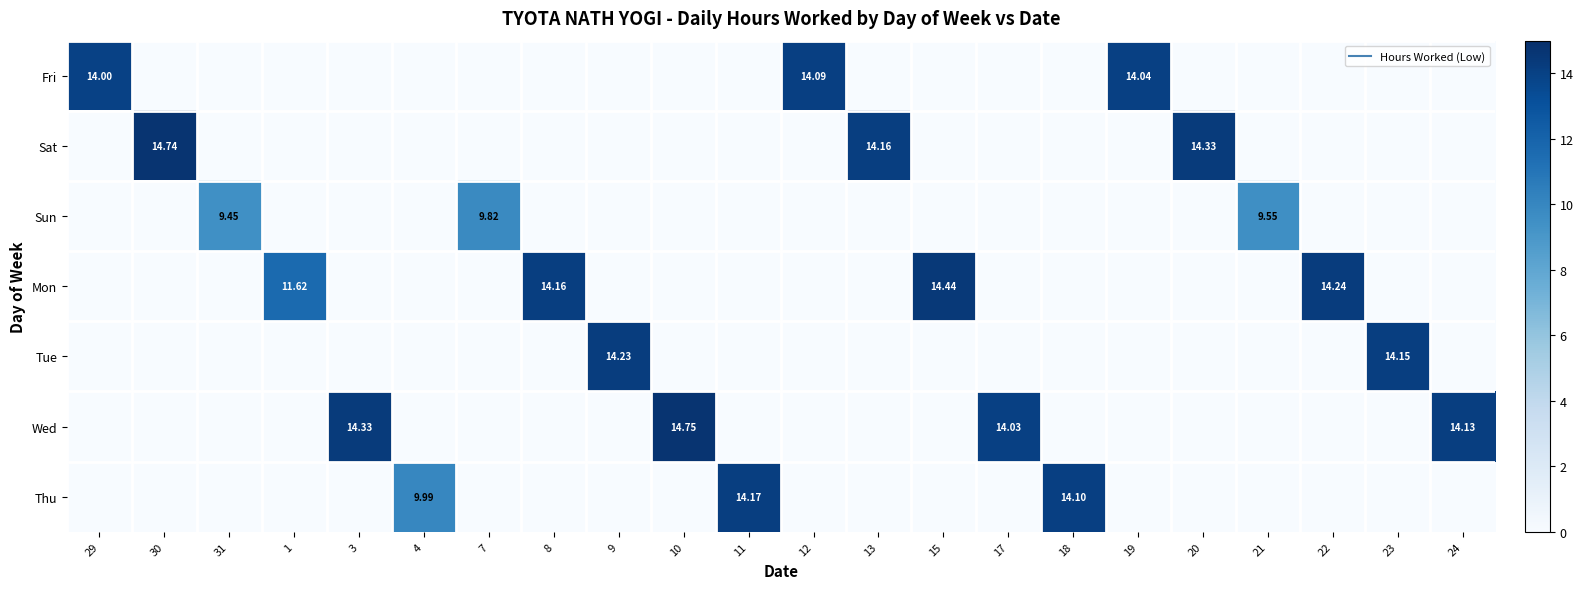

Which category has the lowest value across all series?

30